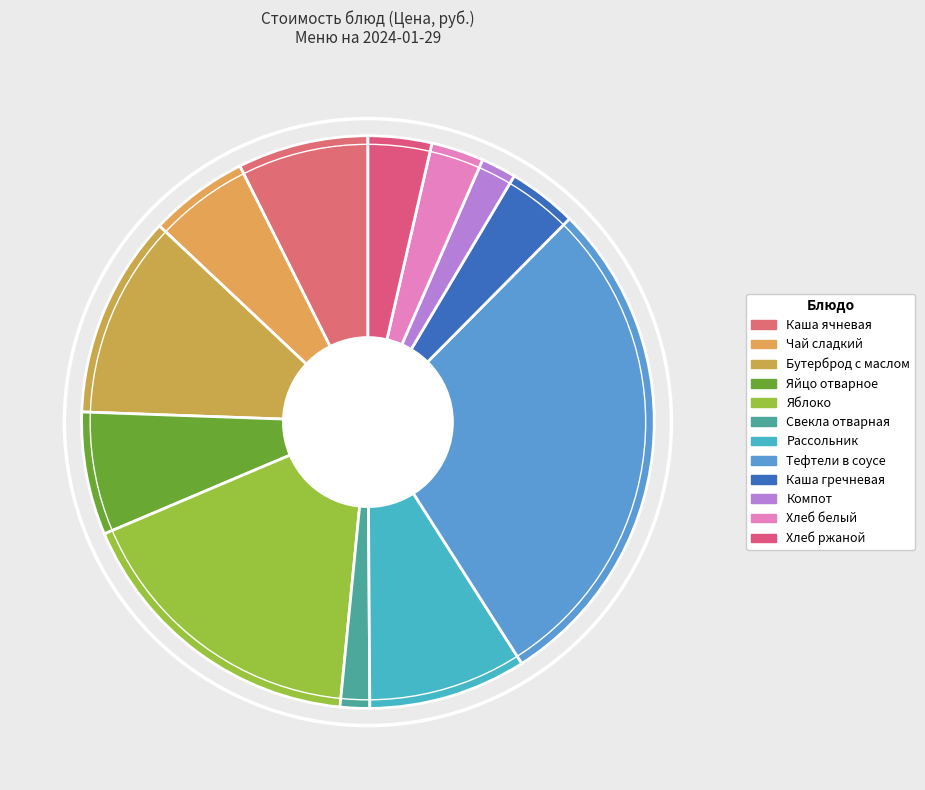

Count the number of slices in the pie.

12